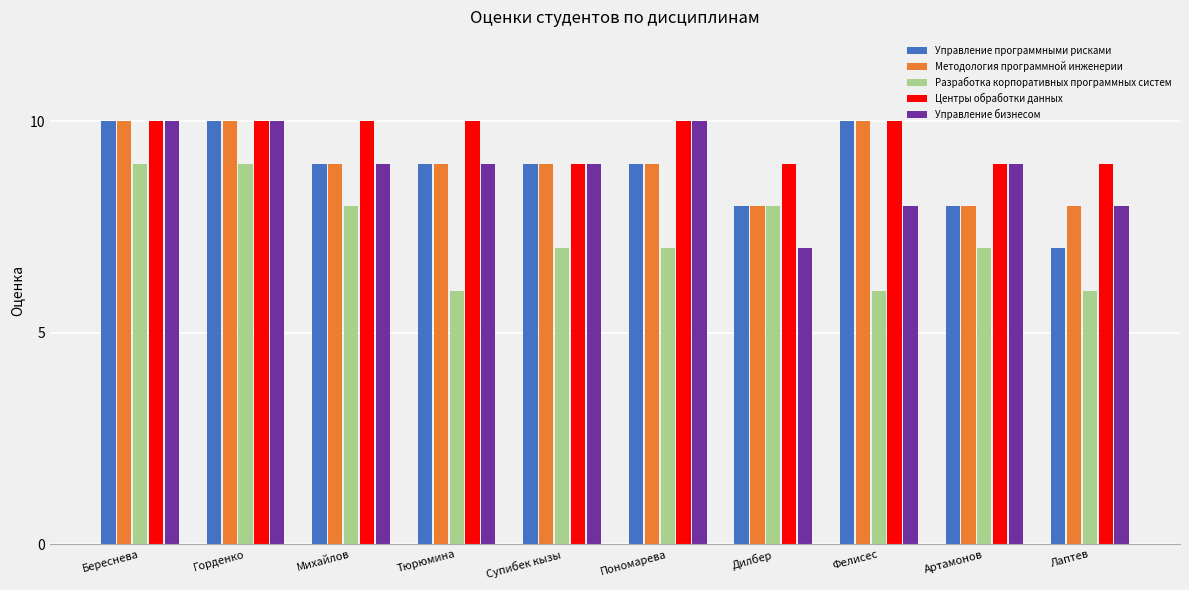

What is the greatest value displayed?

10